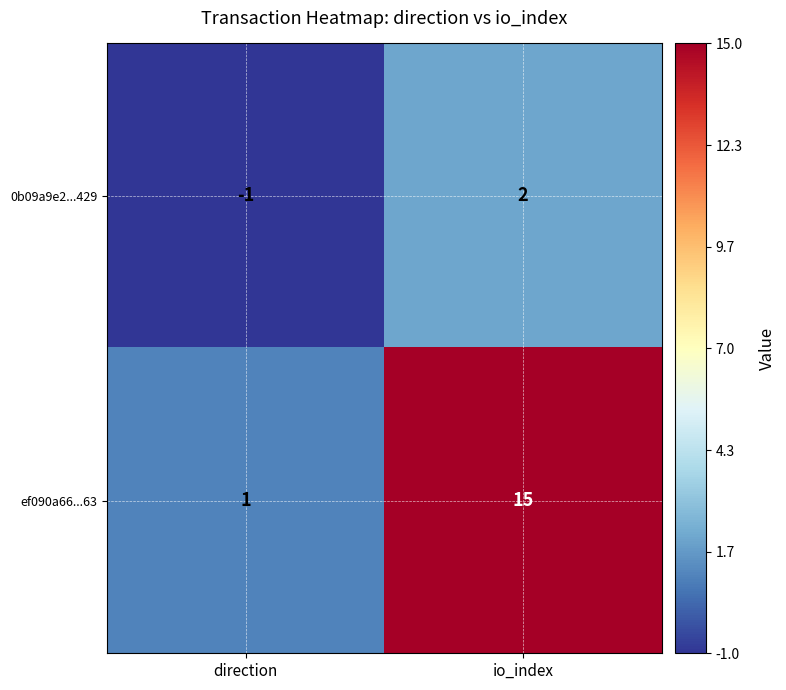

Reading left to right, transcribe all the data shown in this chart.

0b09a9e2...429: direction=-1	io_index=2
ef090a66...63: direction=1	io_index=15